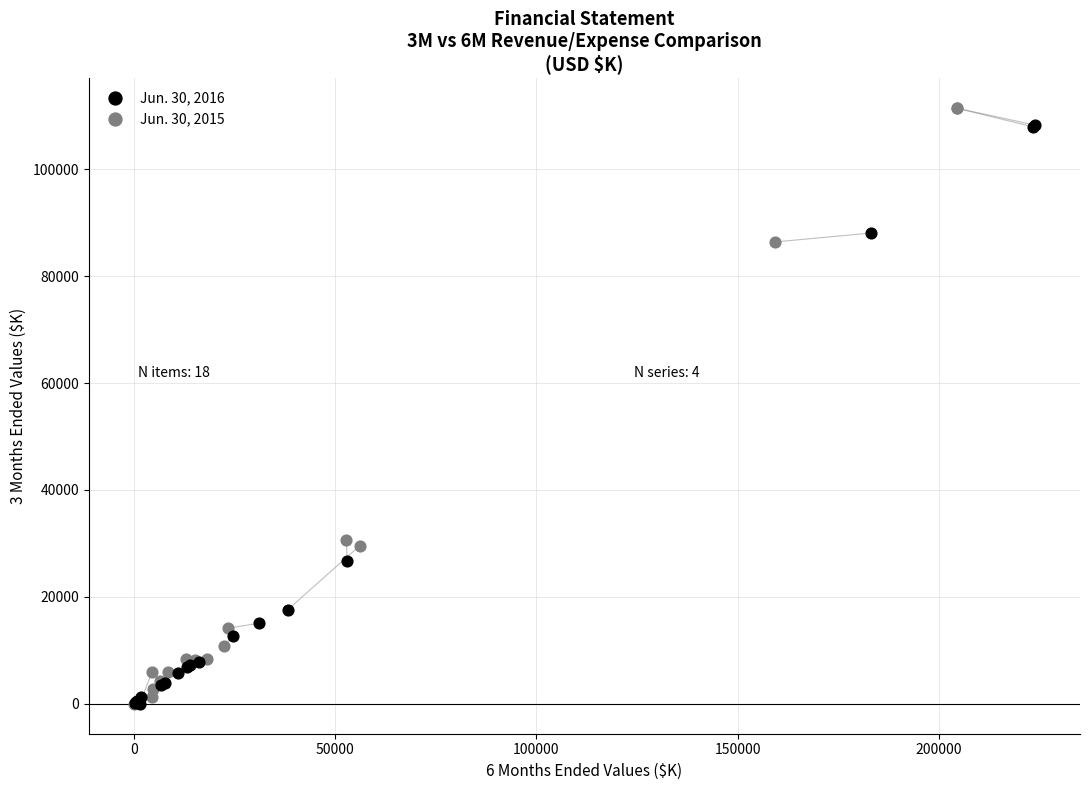

Which series has the largest Y range (max minus min)?

Jun. 30, 2015